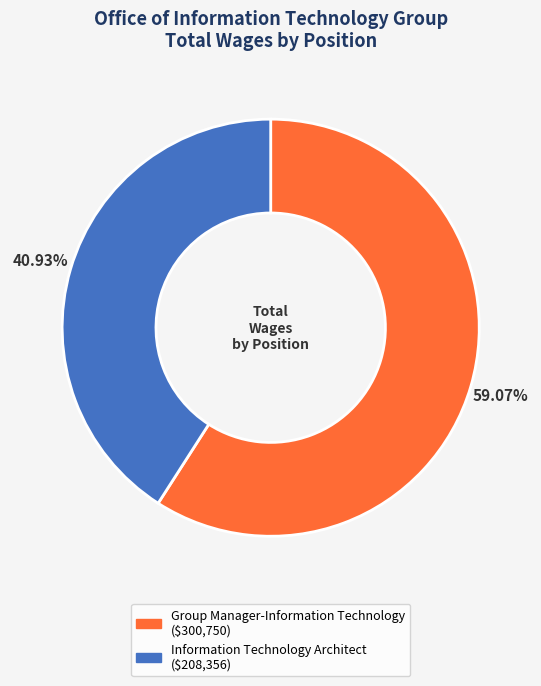

True or false: Information Technology Architect accounts for 41% of the total.

True